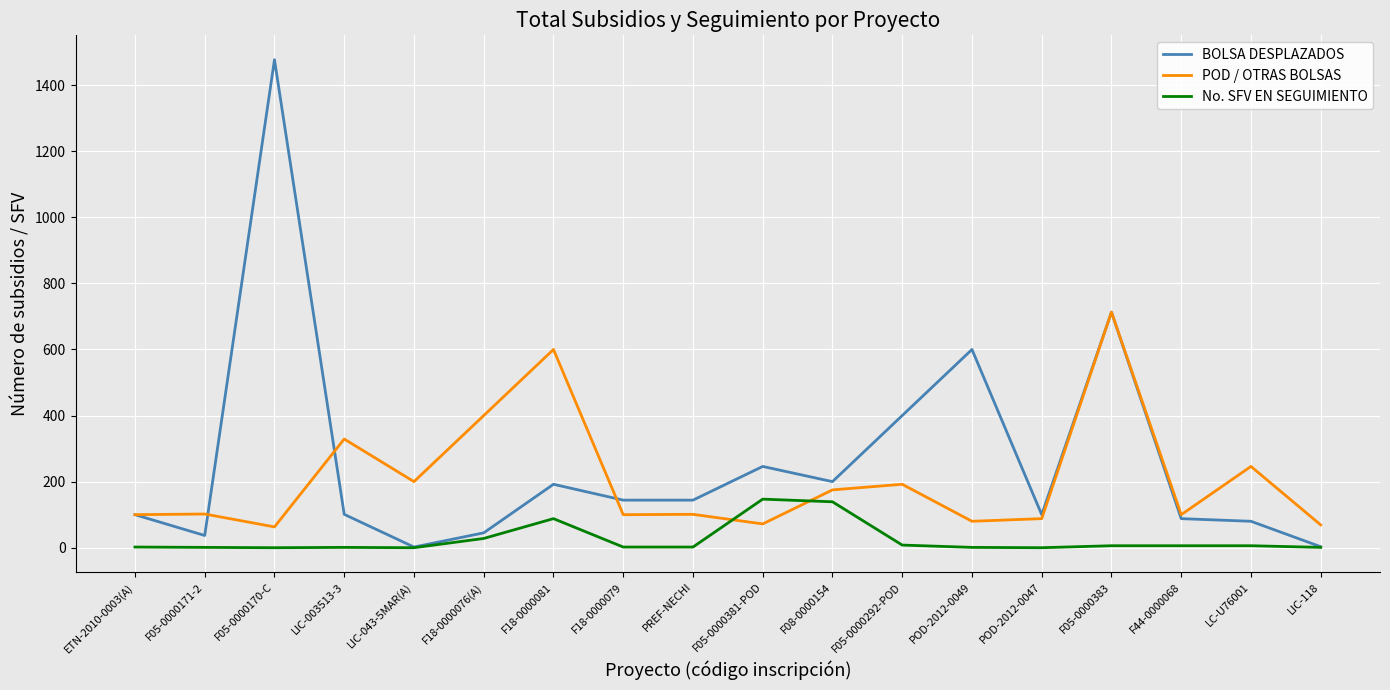

What are all the series names shown in the legend?

BOLSA DESPLAZADOS, POD / OTRAS BOLSAS, No. SFV EN SEGUIMIENTO